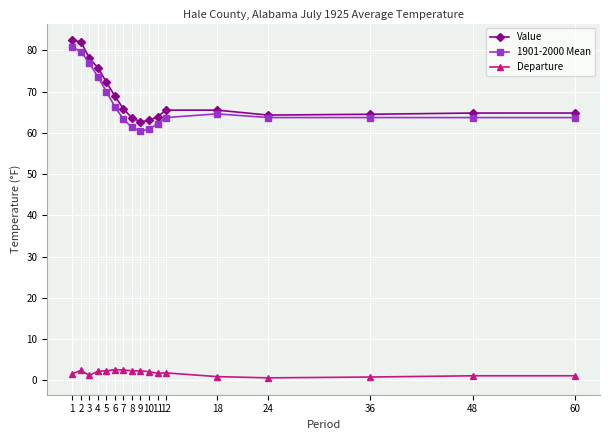

True or false: Departure and Value intersect in this chart.

False